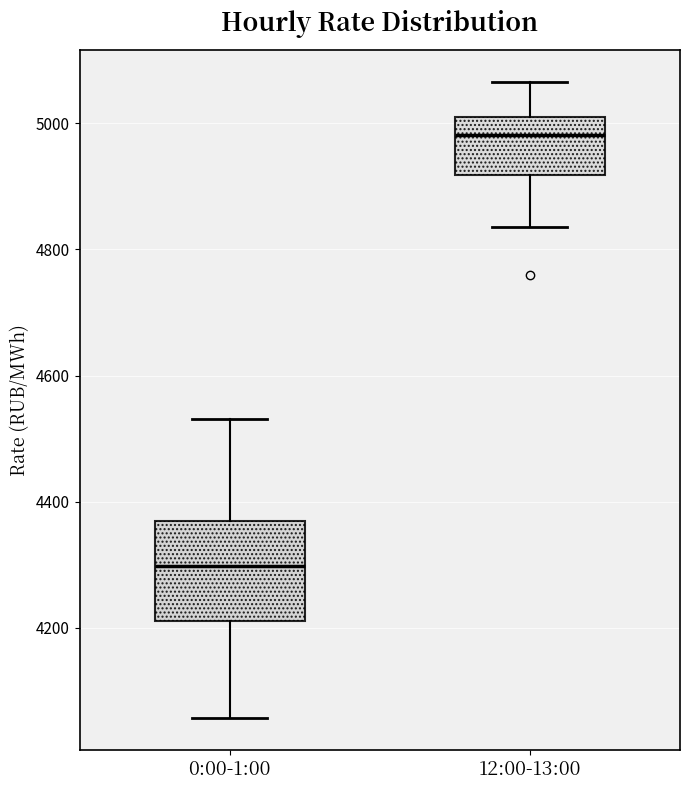

Which box has the highest median line?

12:00-13:00